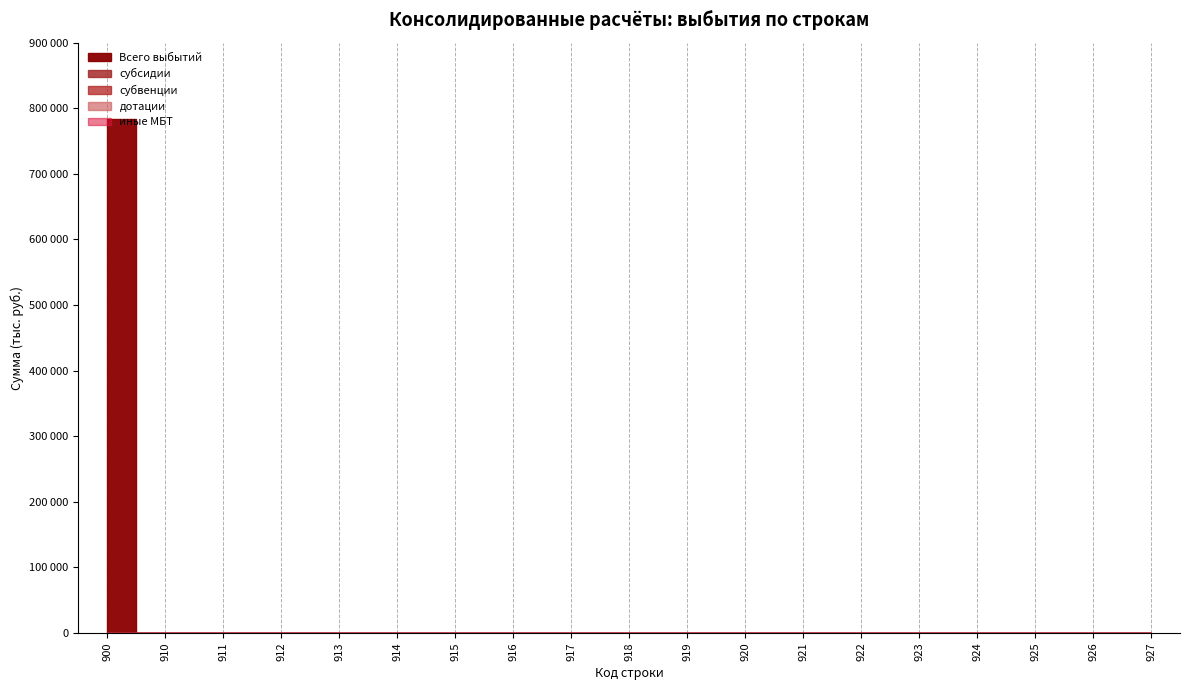

Which series has the largest total across all categories?

Всего выбытий